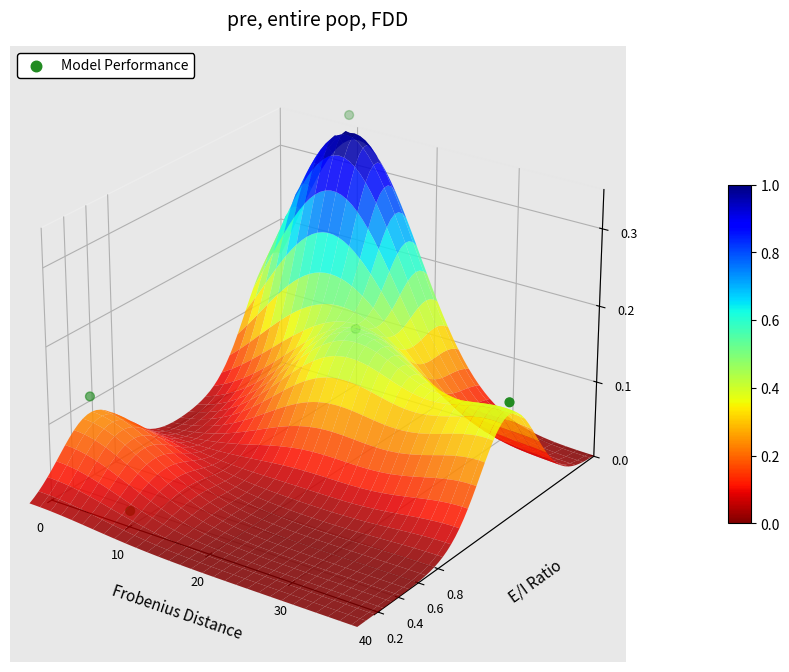

Is it true that the value at 30 is 0.1?

False